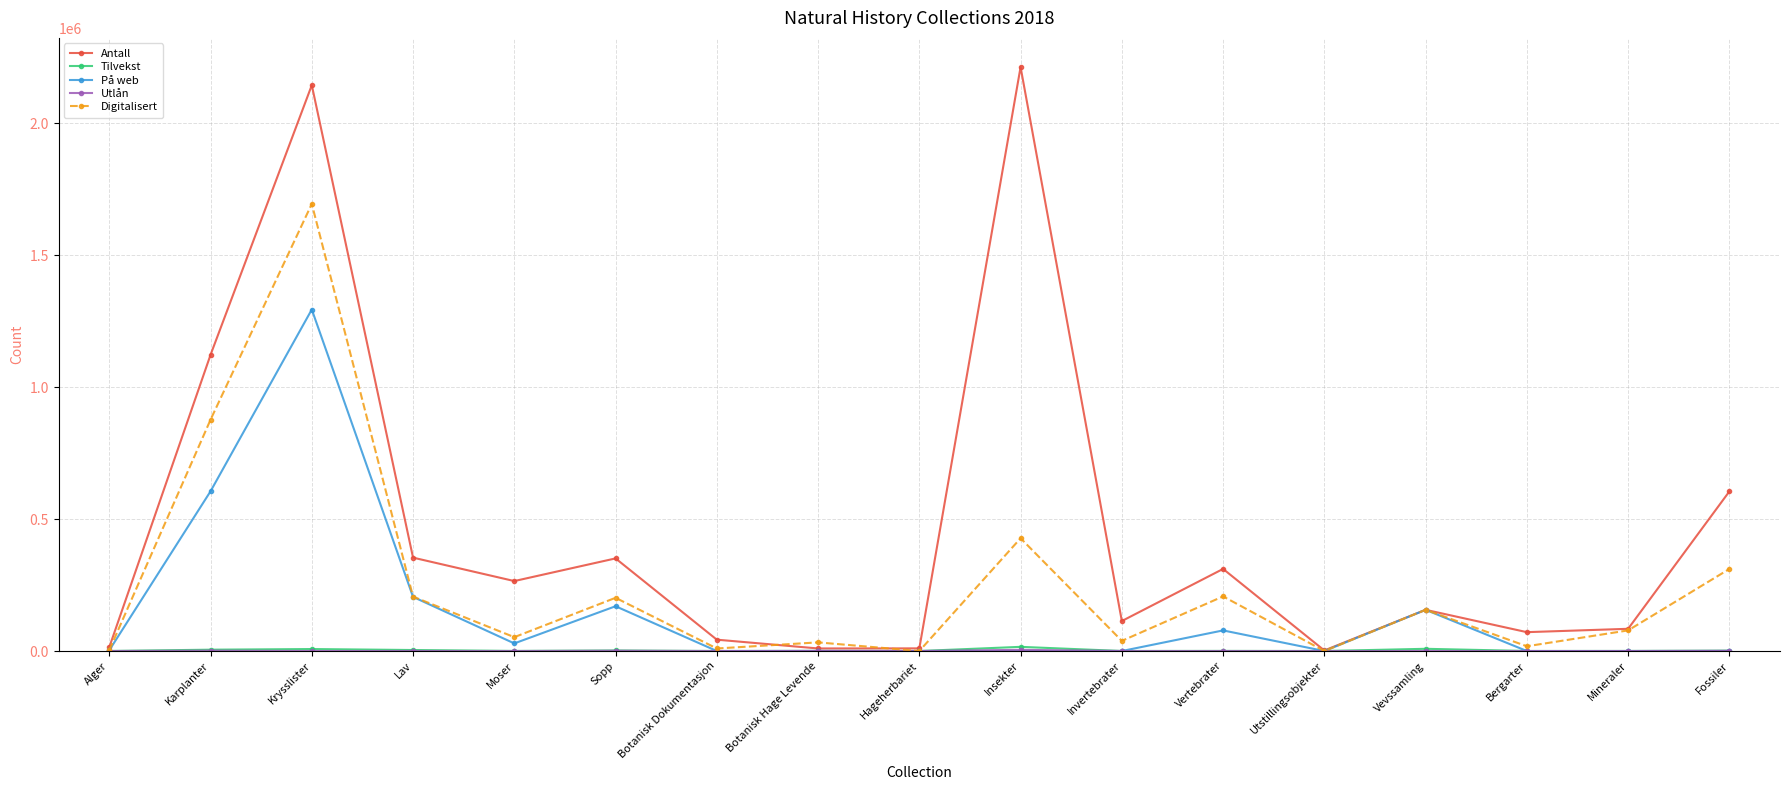

What is the label of the 5th point from the left?

Moser